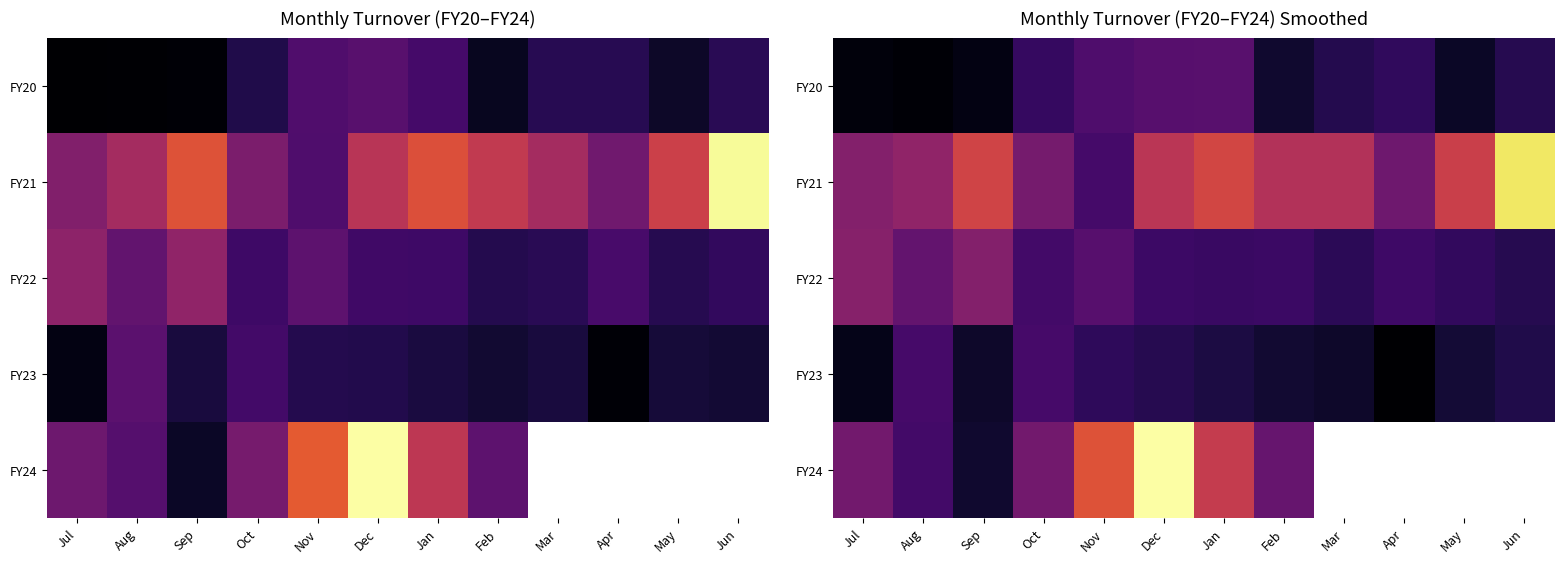

What is the difference between the maximum and minimum values in the FY20 series?

4776.1